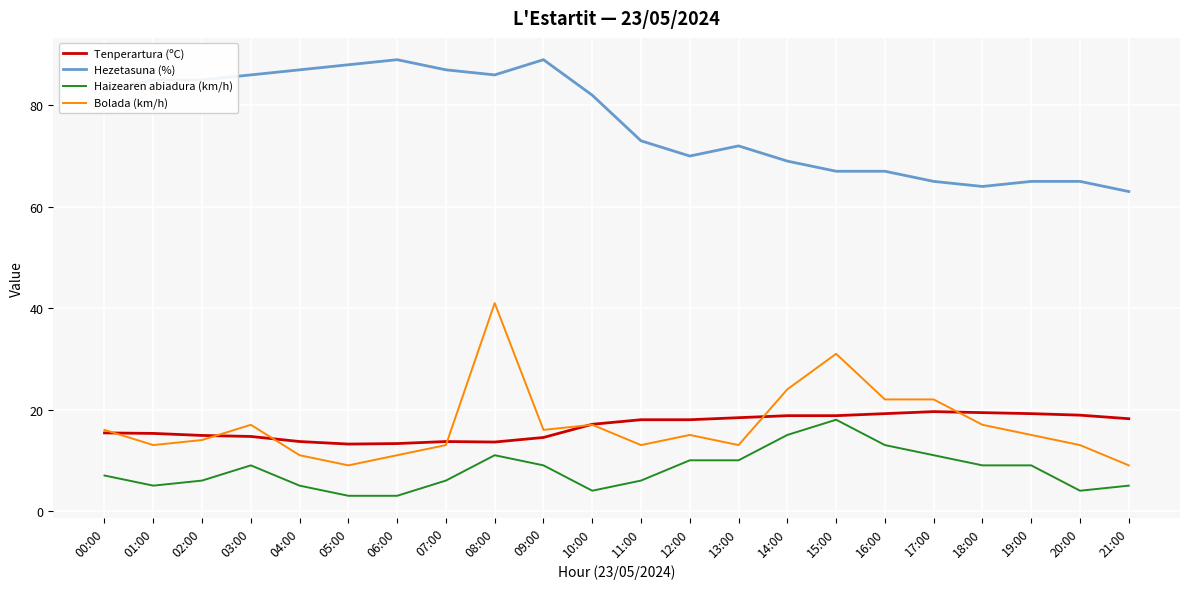

Rank the series at 11:00 from highest to lowest value.

Hezetasuna (%), Tenperartura (ºC), Bolada (km/h), Haizearen abiadura (km/h)